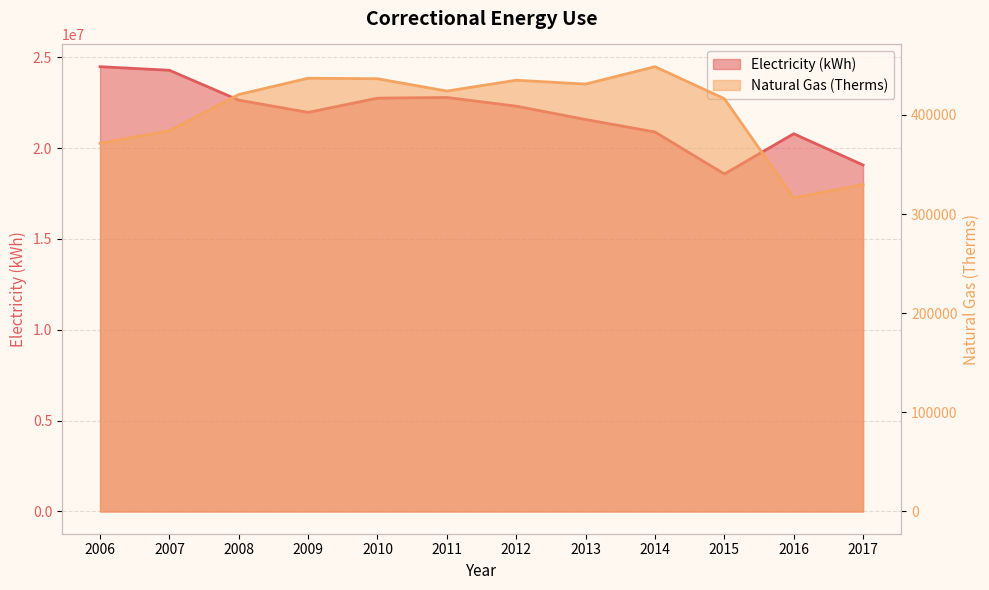

What is the total value across all series at 2013?

22008225.3